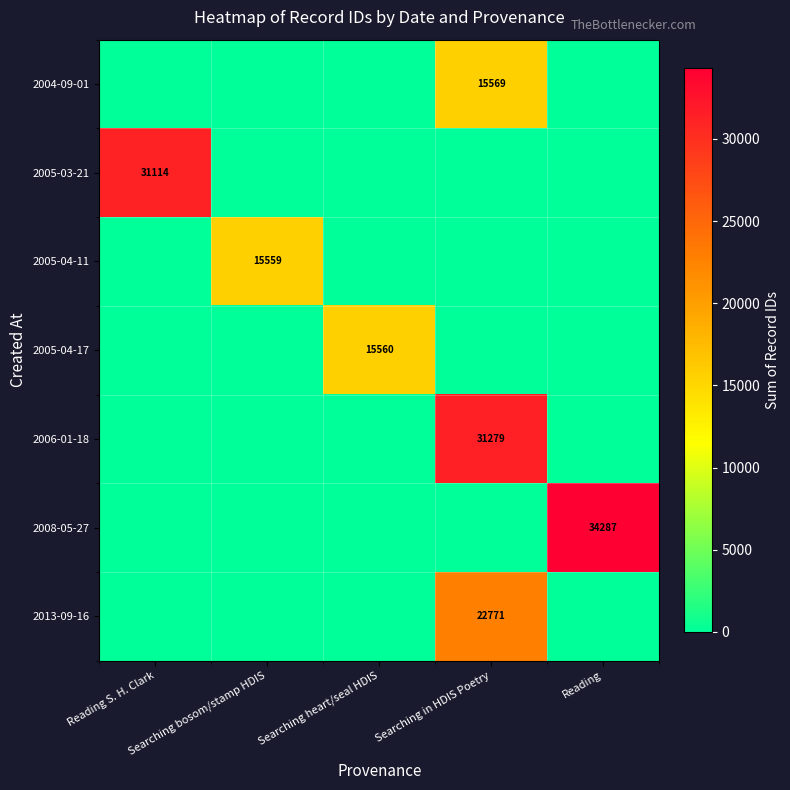

The value of 2005-04-17 at Searching heart/seal HDIS is 15560. True or false?

True